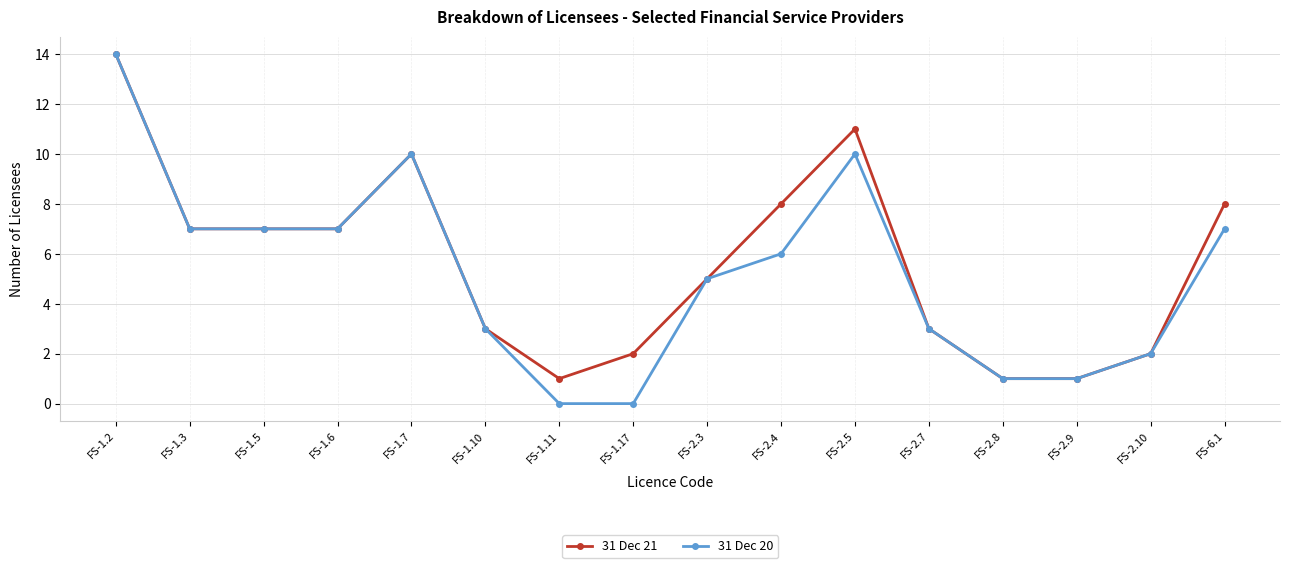

Reading left to right, transcribe all the data shown in this chart.

31 Dec 21: FS-1.2=14	FS-1.3=7	FS-1.5=7	FS-1.6=7	FS-1.7=10	FS-1.10=3	FS-1.11=1	FS-1.17=2	FS-2.3=5	FS-2.4=8	FS-2.5=11	FS-2.7=3	FS-2.8=1	FS-2.9=1	FS-2.10=2	FS-6.1=8
31 Dec 20: FS-1.2=14	FS-1.3=7	FS-1.5=7	FS-1.6=7	FS-1.7=10	FS-1.10=3	FS-1.11=0	FS-1.17=0	FS-2.3=5	FS-2.4=6	FS-2.5=10	FS-2.7=3	FS-2.8=1	FS-2.9=1	FS-2.10=2	FS-6.1=7